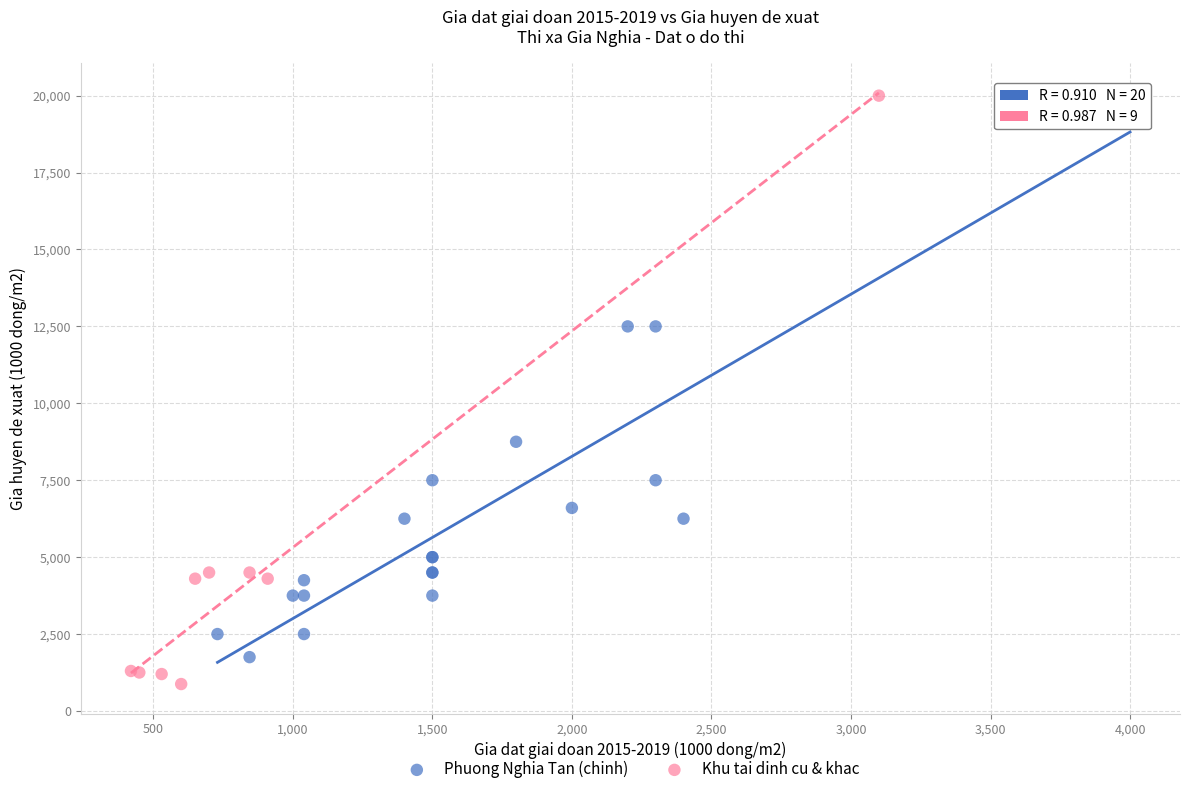

Which series has the largest Y range (max minus min)?

Khu tai dinh cu & khac